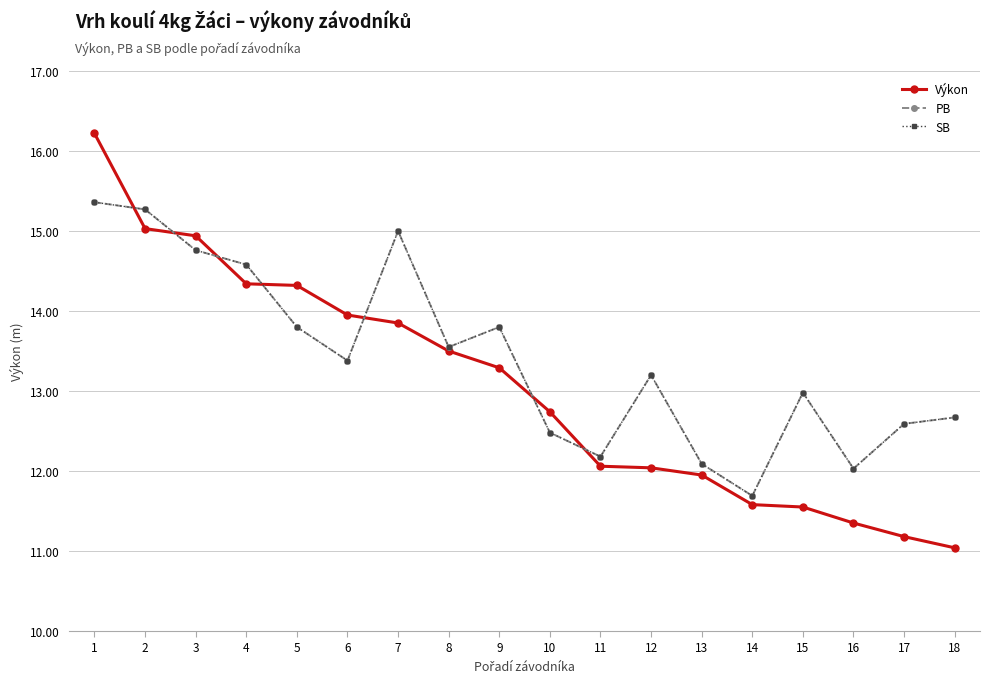

Does the chart have visible grid lines?

Yes